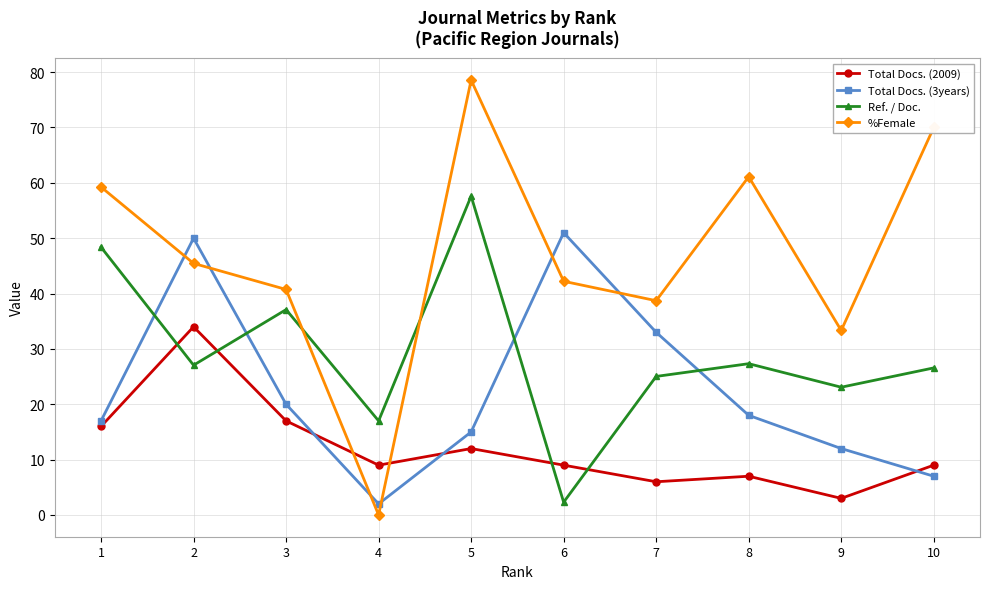

At which category is the sum across all series the highest?

5